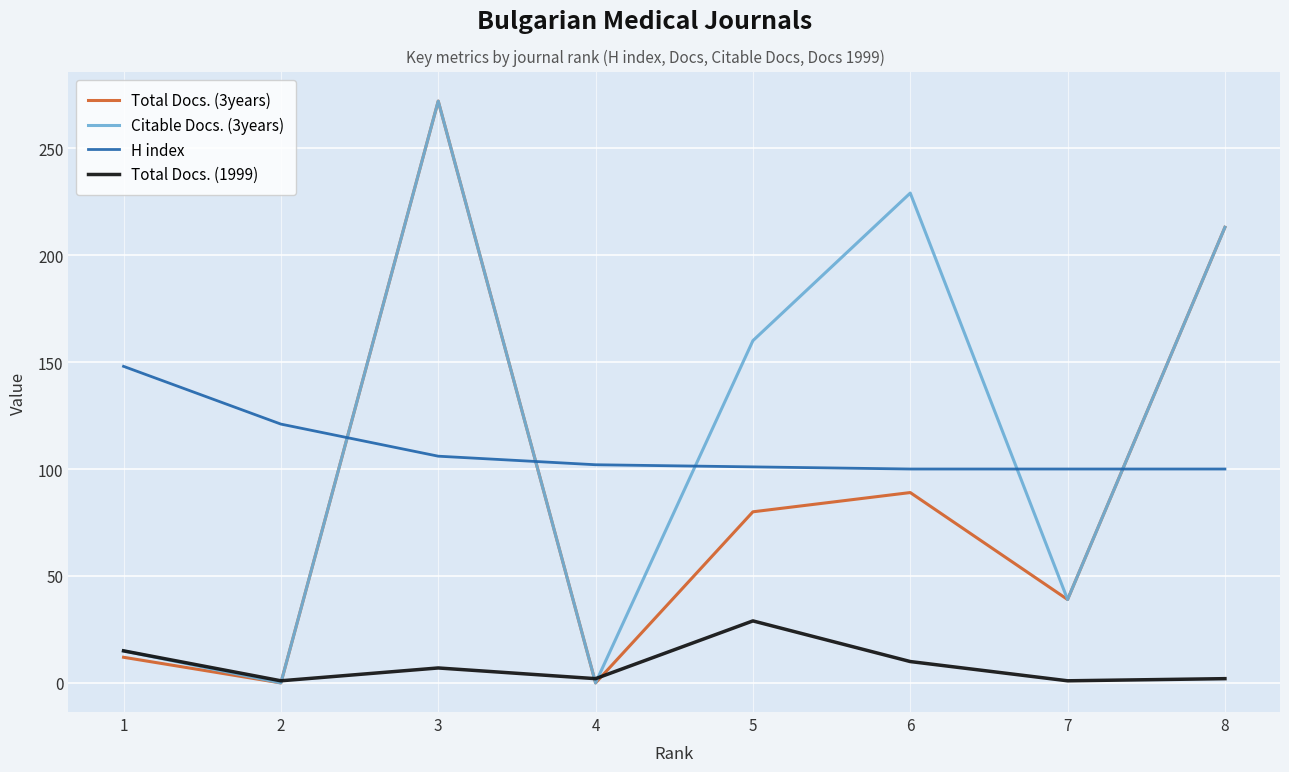

The Citable Docs. (3years) series shows 363 at 6. True or false?

False